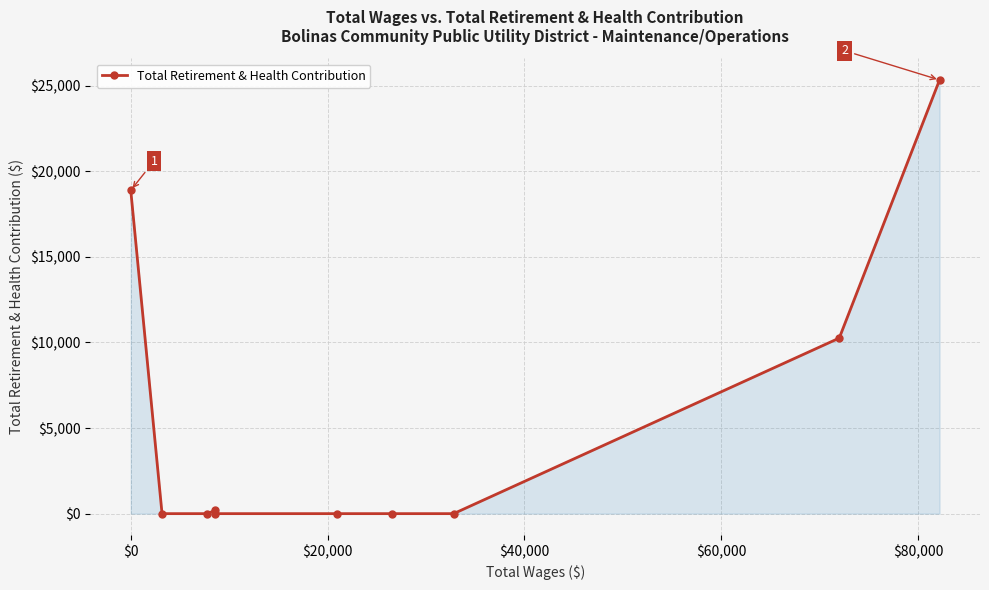

What is the difference between the maximum and minimum values?

25336